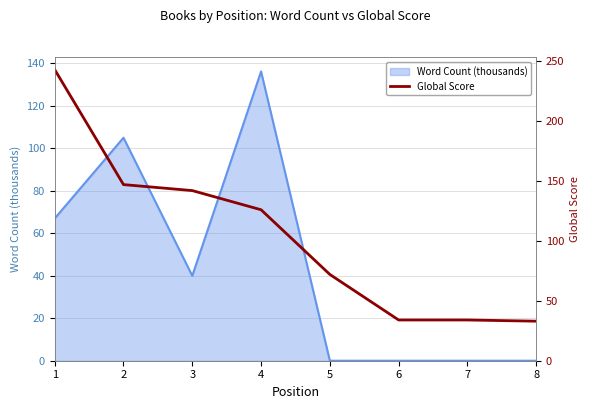

Is it true that the value at 2 is 218?

False